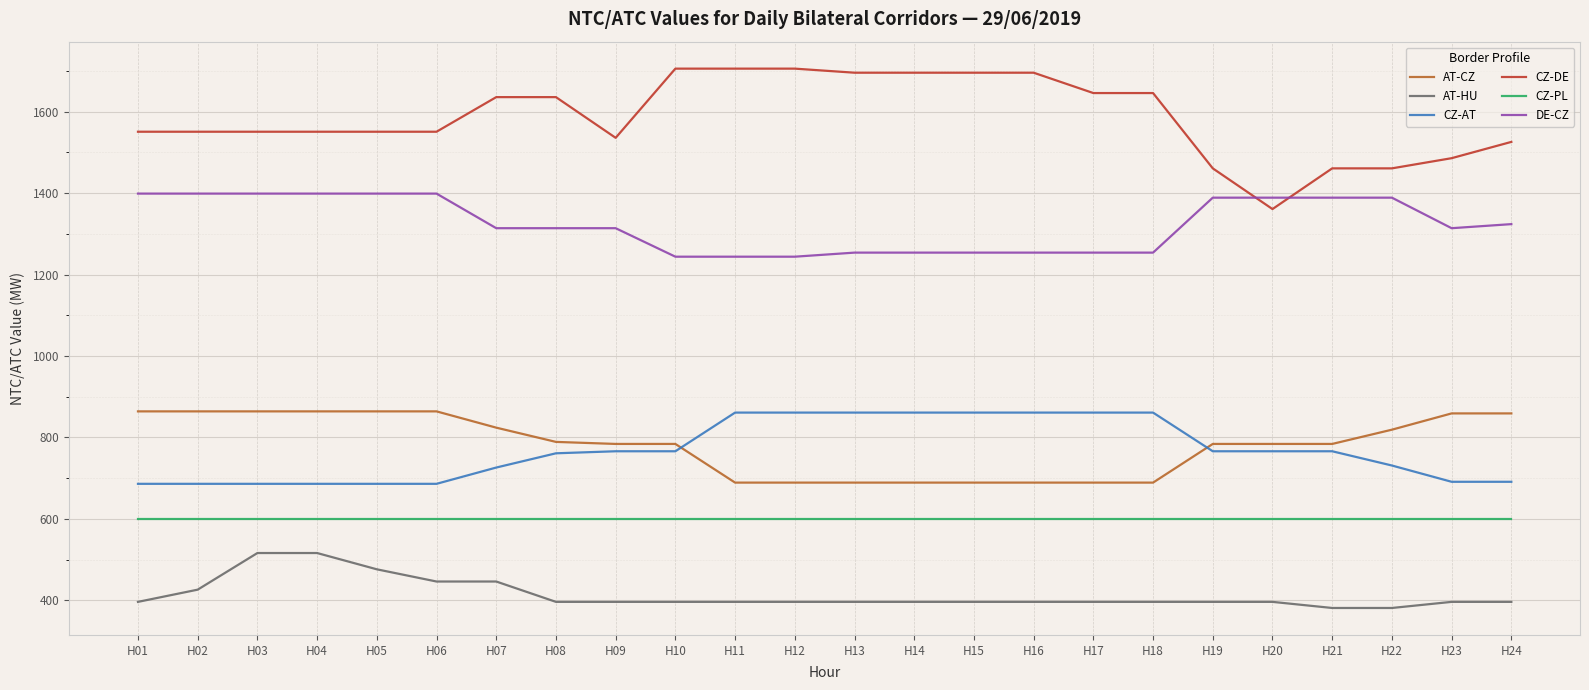

The CZ-DE series shows 1361 at H20. True or false?

True